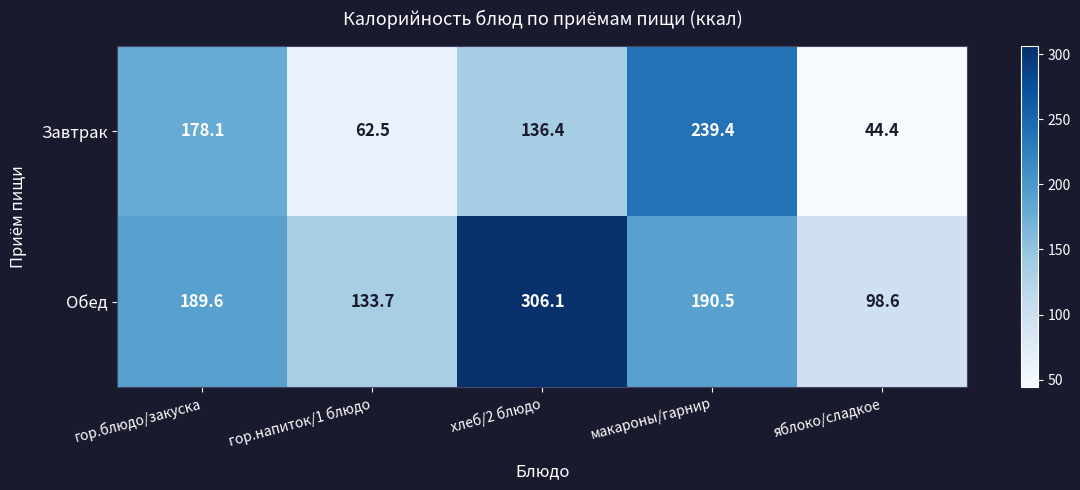

What is the total value across all series at гор.напиток/1 блюдо?

196.2